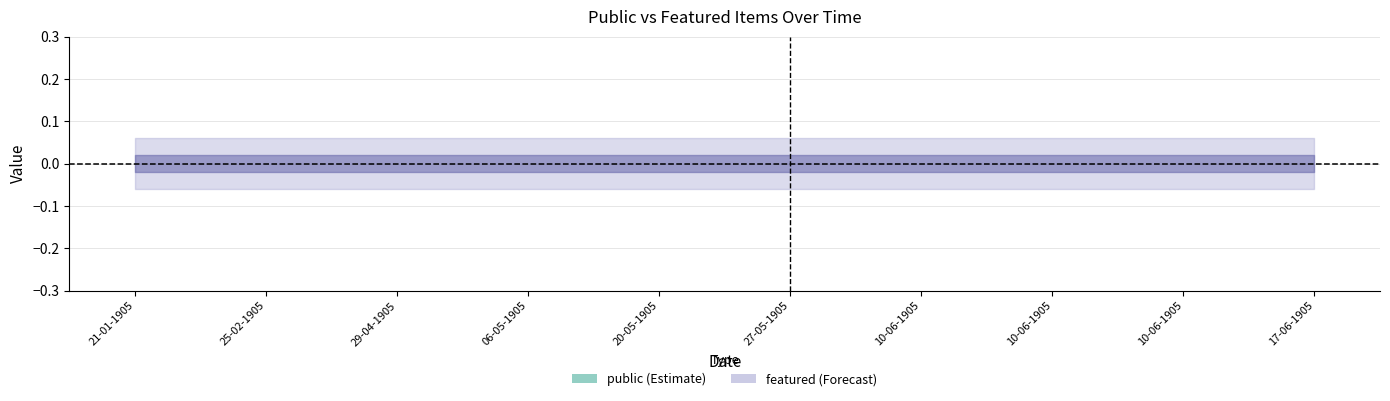

True or false: featured and public intersect in this chart.

False